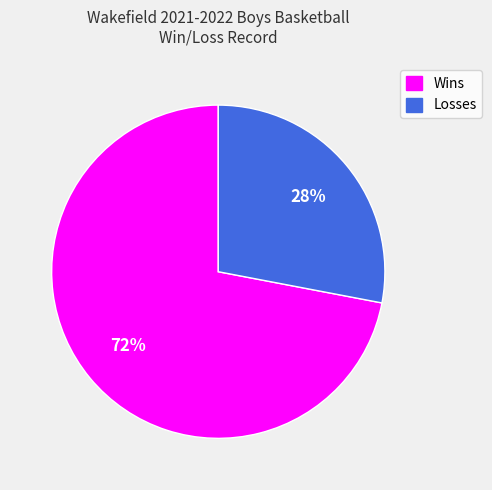

Combined, do Losses and Wins account for over 50%?

Yes